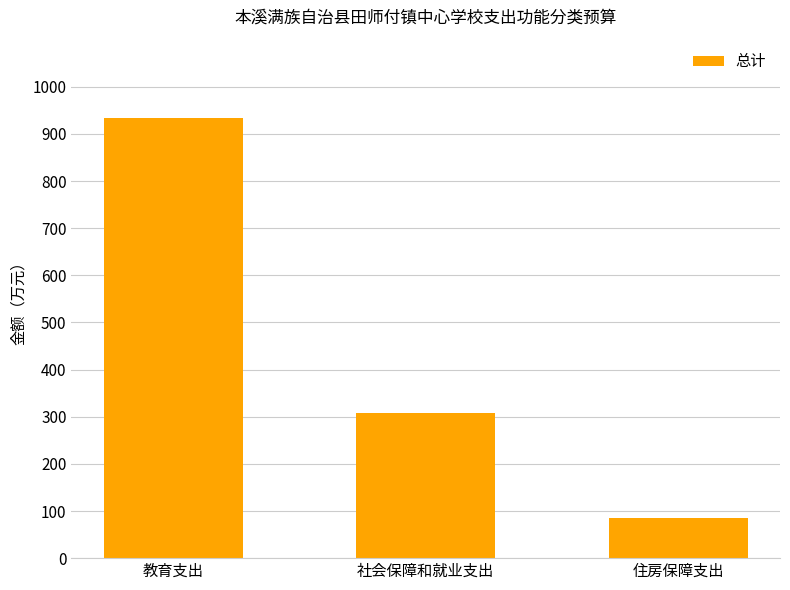

At which category does the chart reach its minimum across all series?

住房保障支出